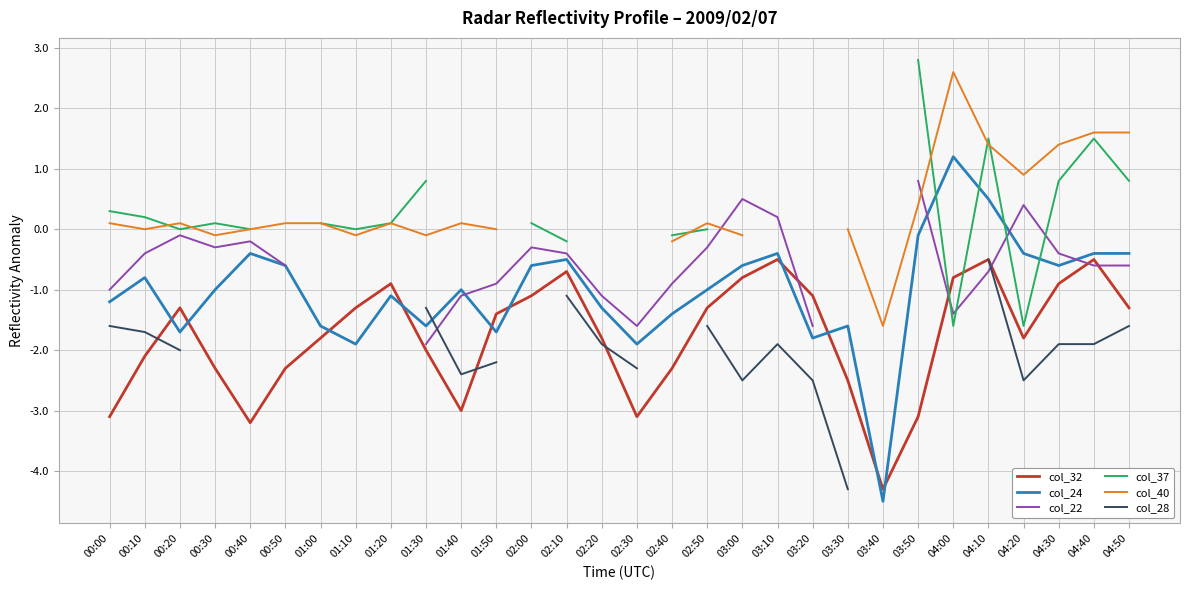

Between 00:30 and 02:40, which is larger?

00:30